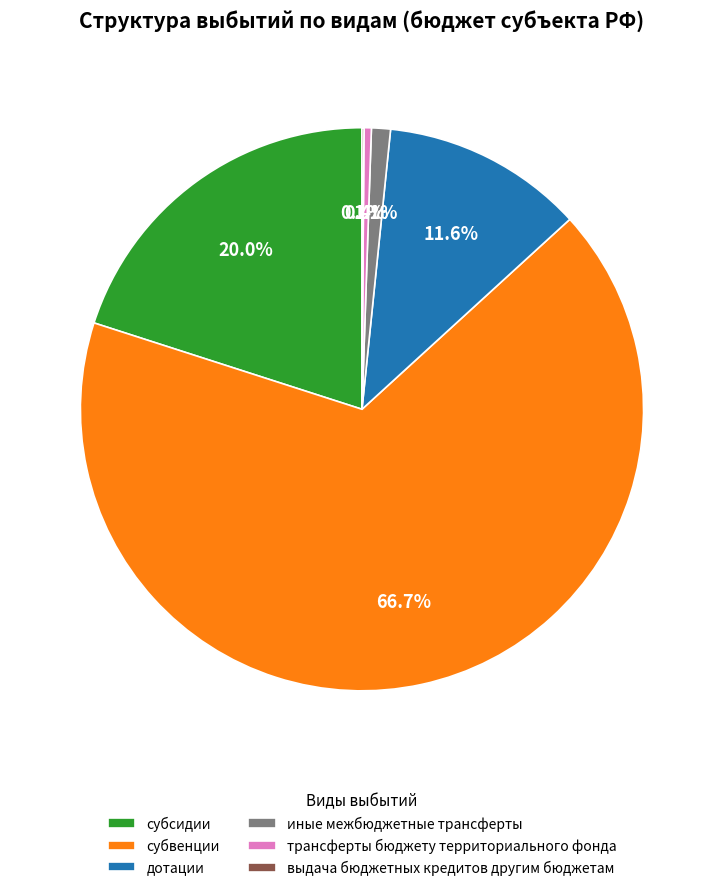

What is the majority slice?

субвенции